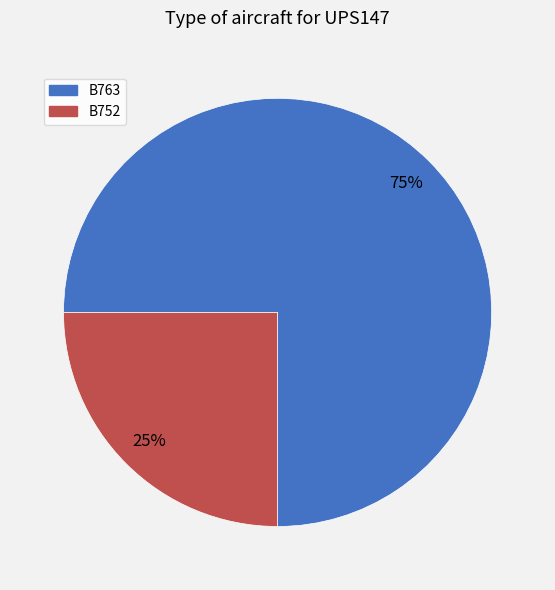

Which category has the smallest portion of the pie?

B752